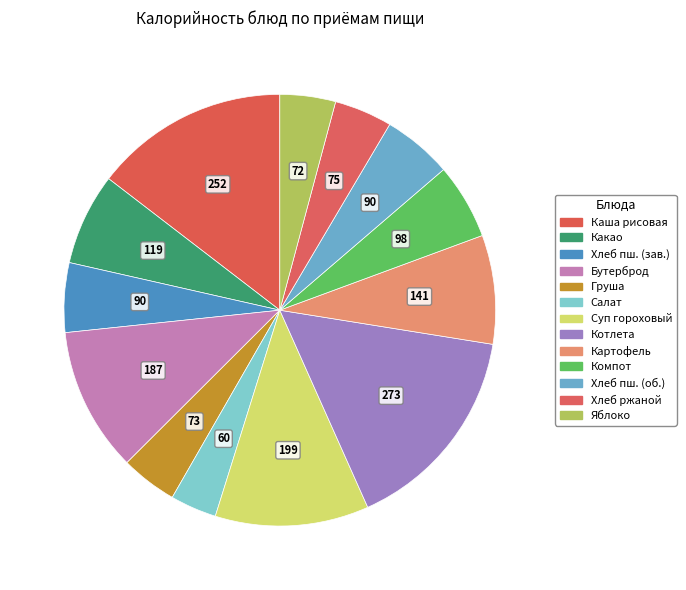

To the nearest percent, what is the difference between the largest and smallest slice percentages?

12%